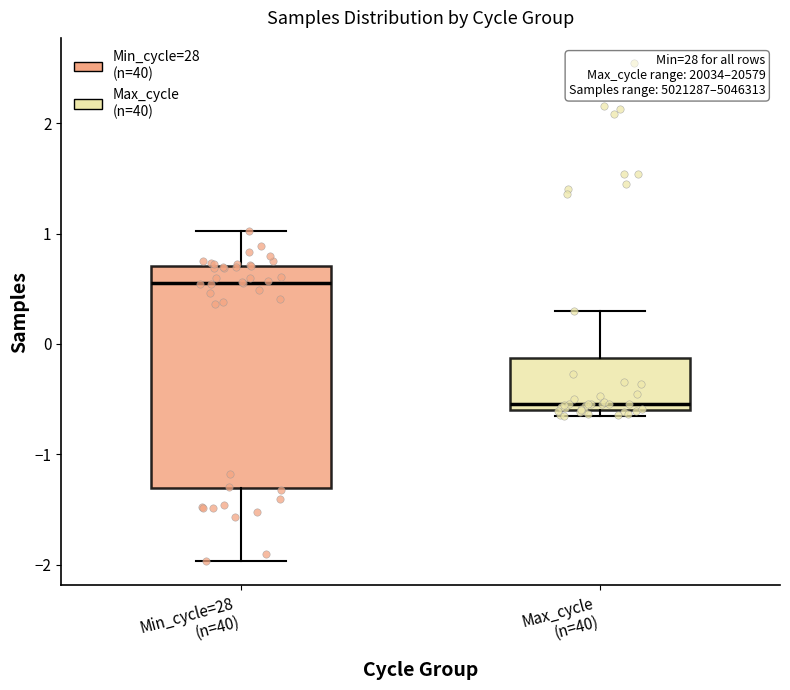

Which box is the tallest, from its lower edge to its upper edge?

Min_cycle=28 (n=40)